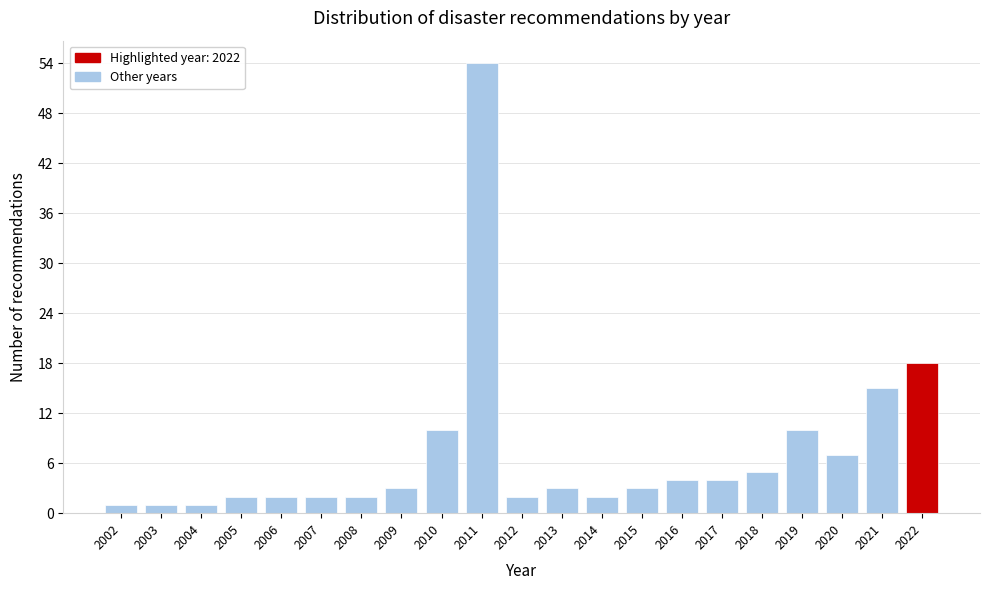

Reading right to left, transcribe all the data shown in this chart.

18	15	7	10	5	4	4	3	2	3	2	54	10	3	2	2	2	2	1	1	1